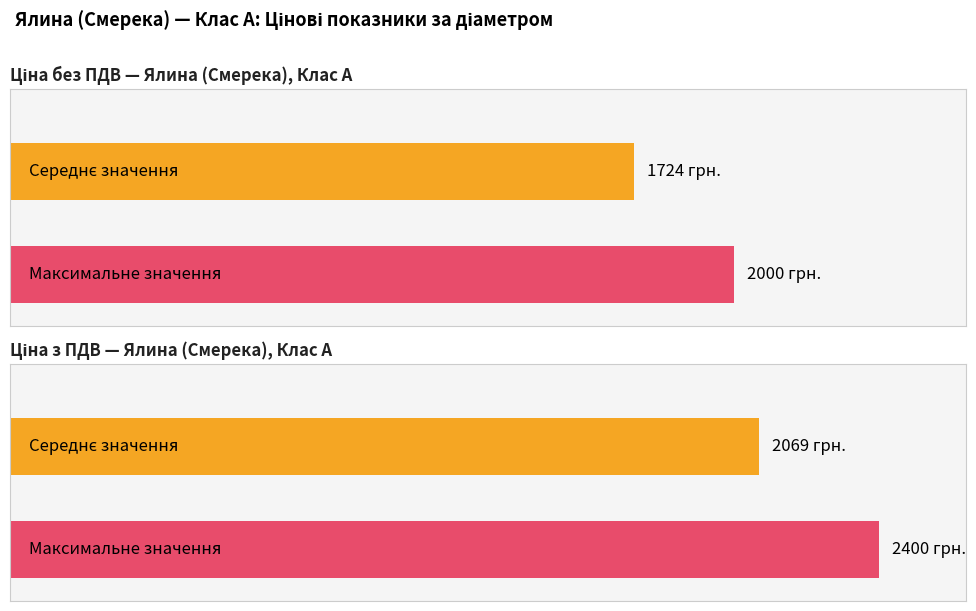

Is it true that Ціна без ПДВ equals 411.8 at 30-34?

False